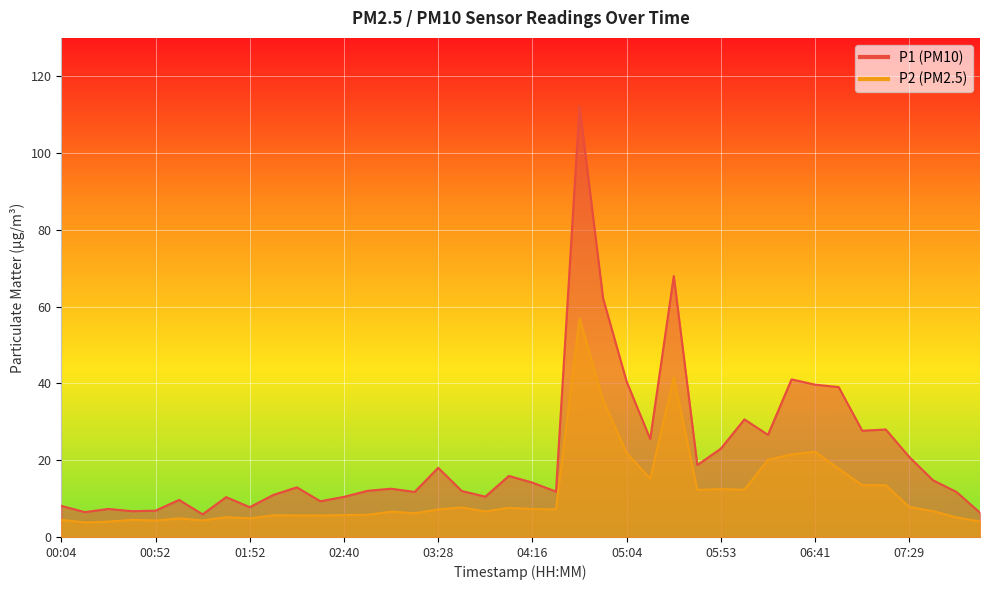

At which category does the chart reach its peak across all series?

04:40